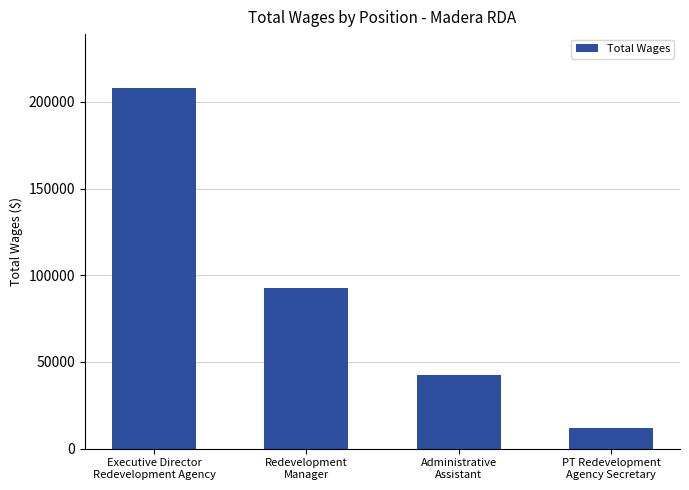

How many values are between 42294 and 207837?

3